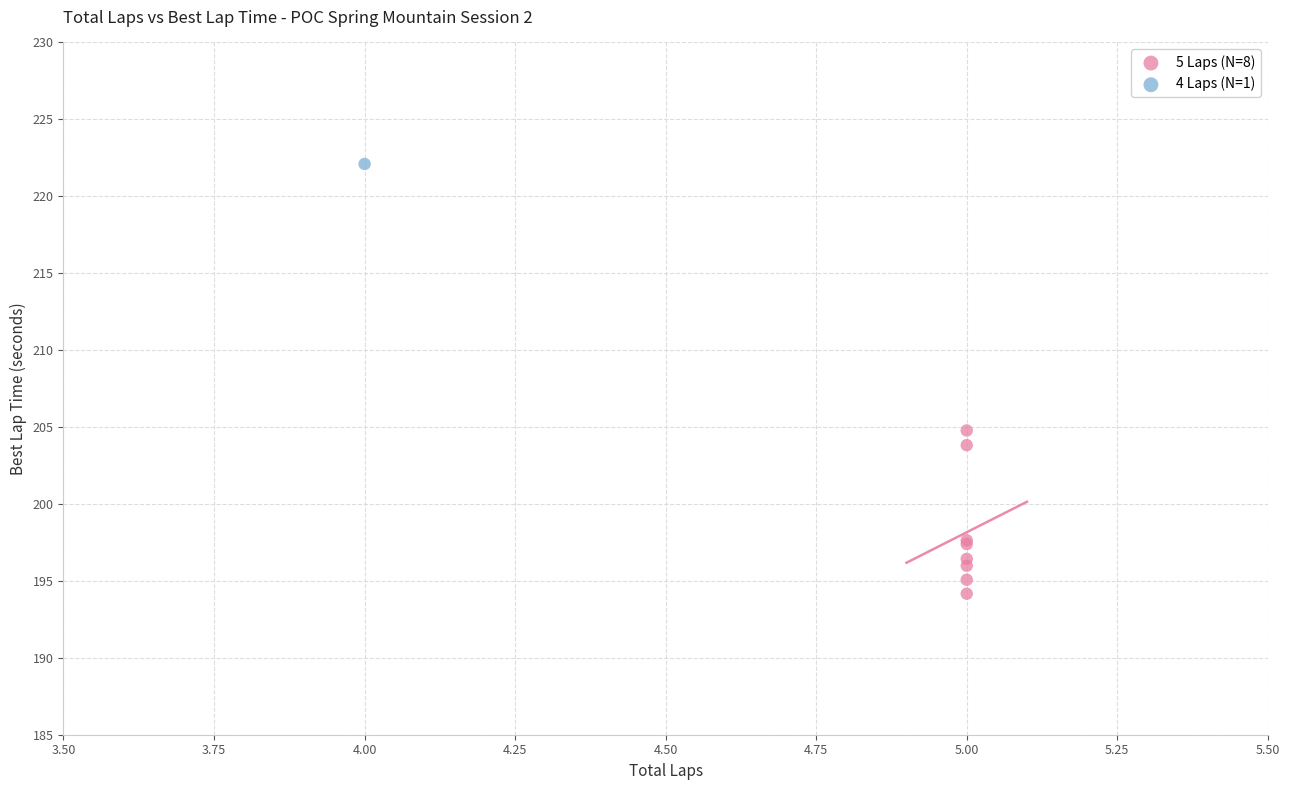

What are all the series names shown in the legend?

5 Laps (N=8), 4 Laps (N=1)